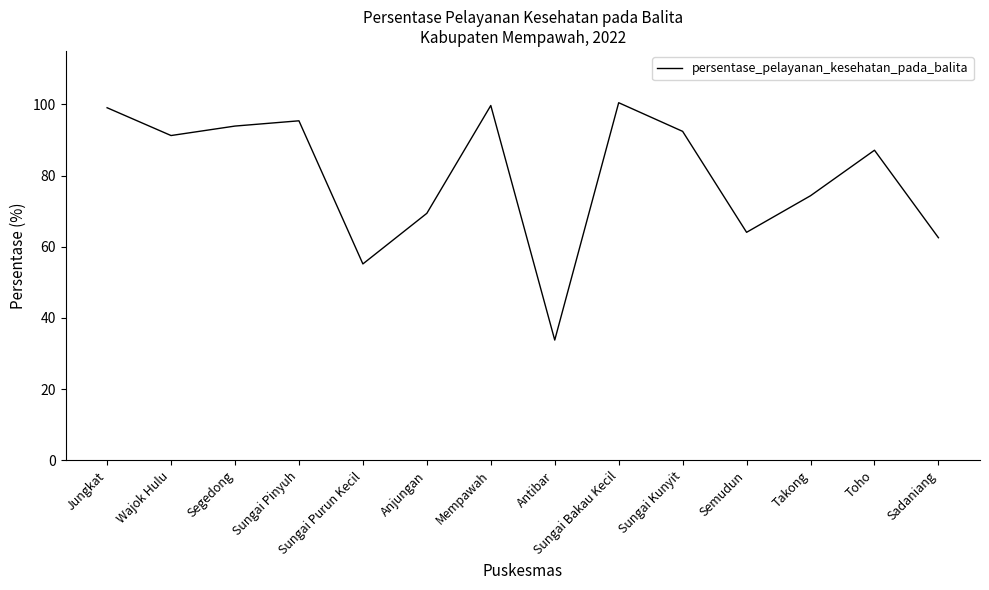

What is the change in value from Sungai Purun Kecil to Takong?

+19.2